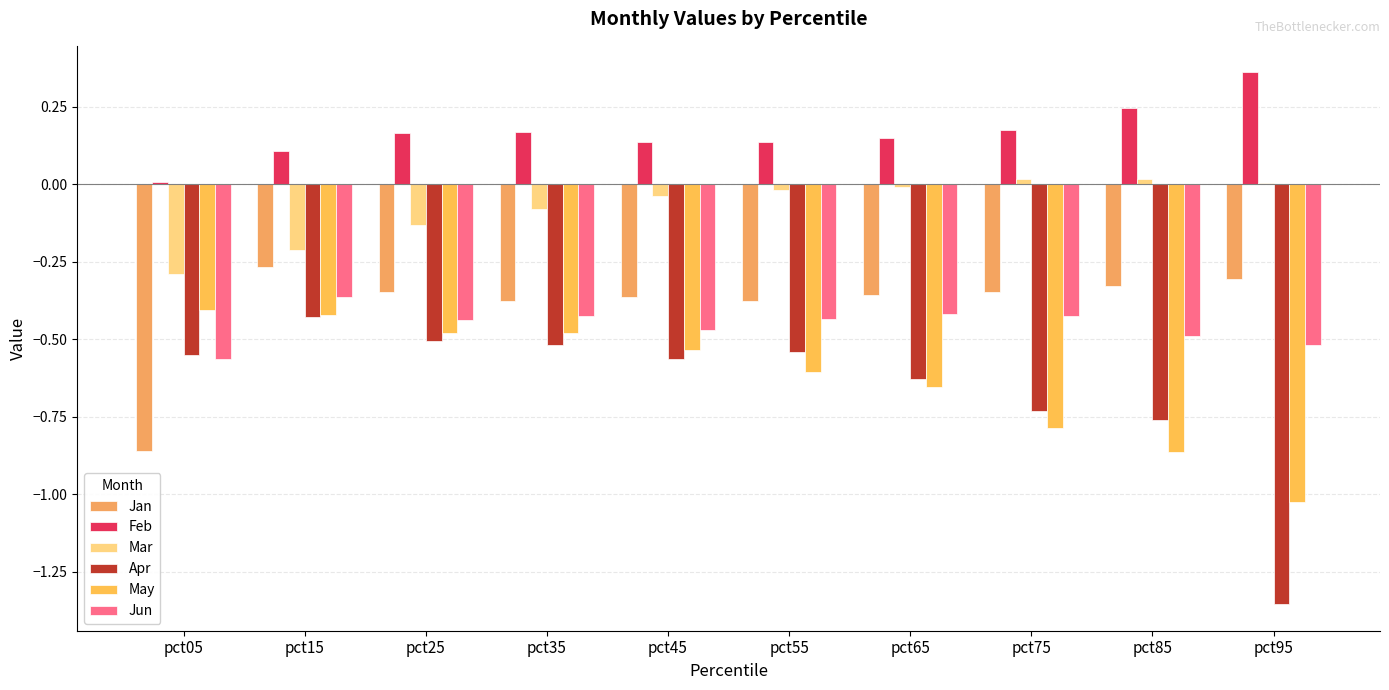

Which series has the largest total across all categories?

Feb